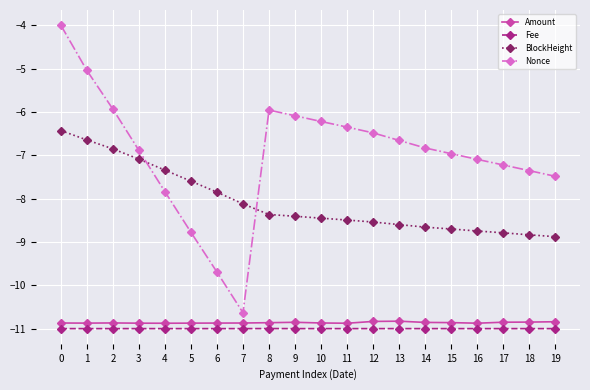

True or false: Amount and BlockHeight cross at least once.

False